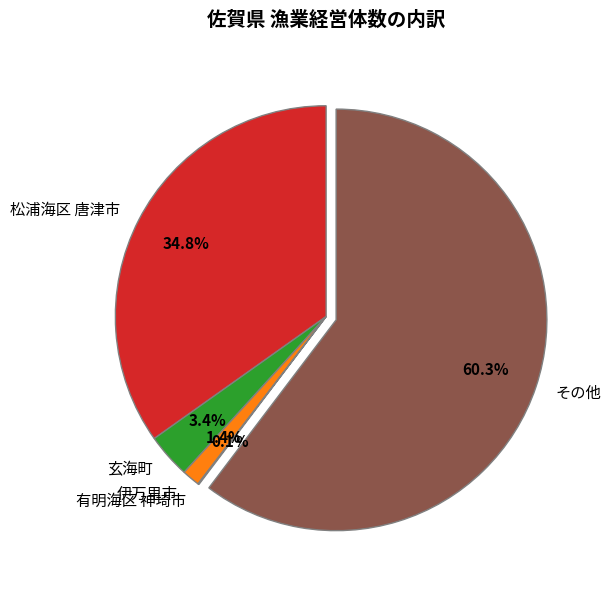

Does その他 account for over 50% of the chart?

Yes